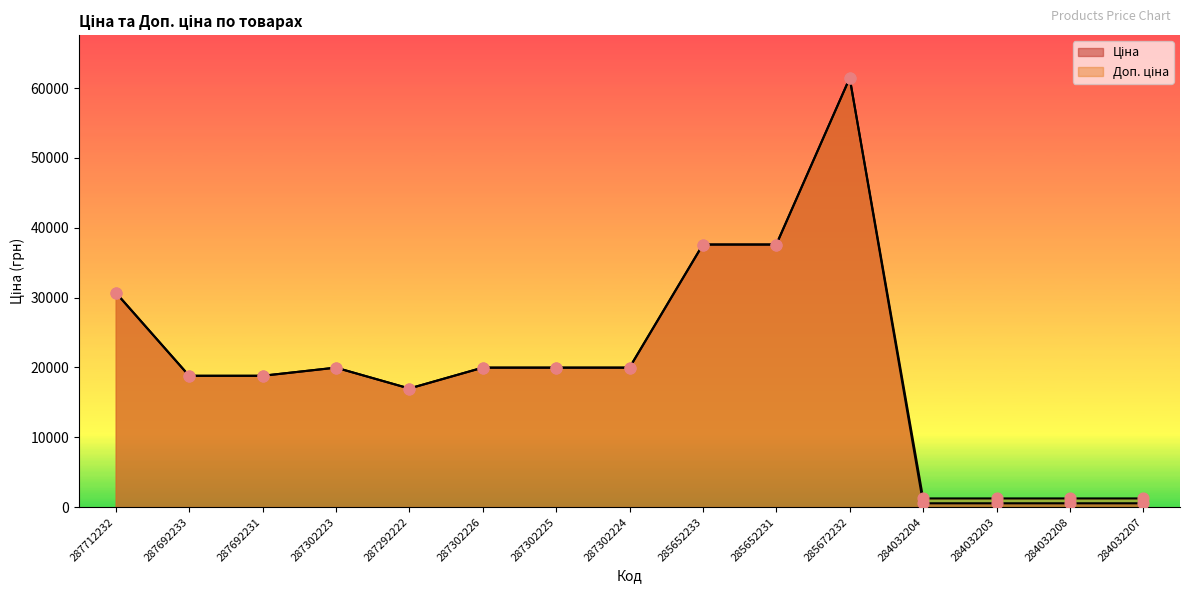

What is the total value across all series at 287292222?

33952.7